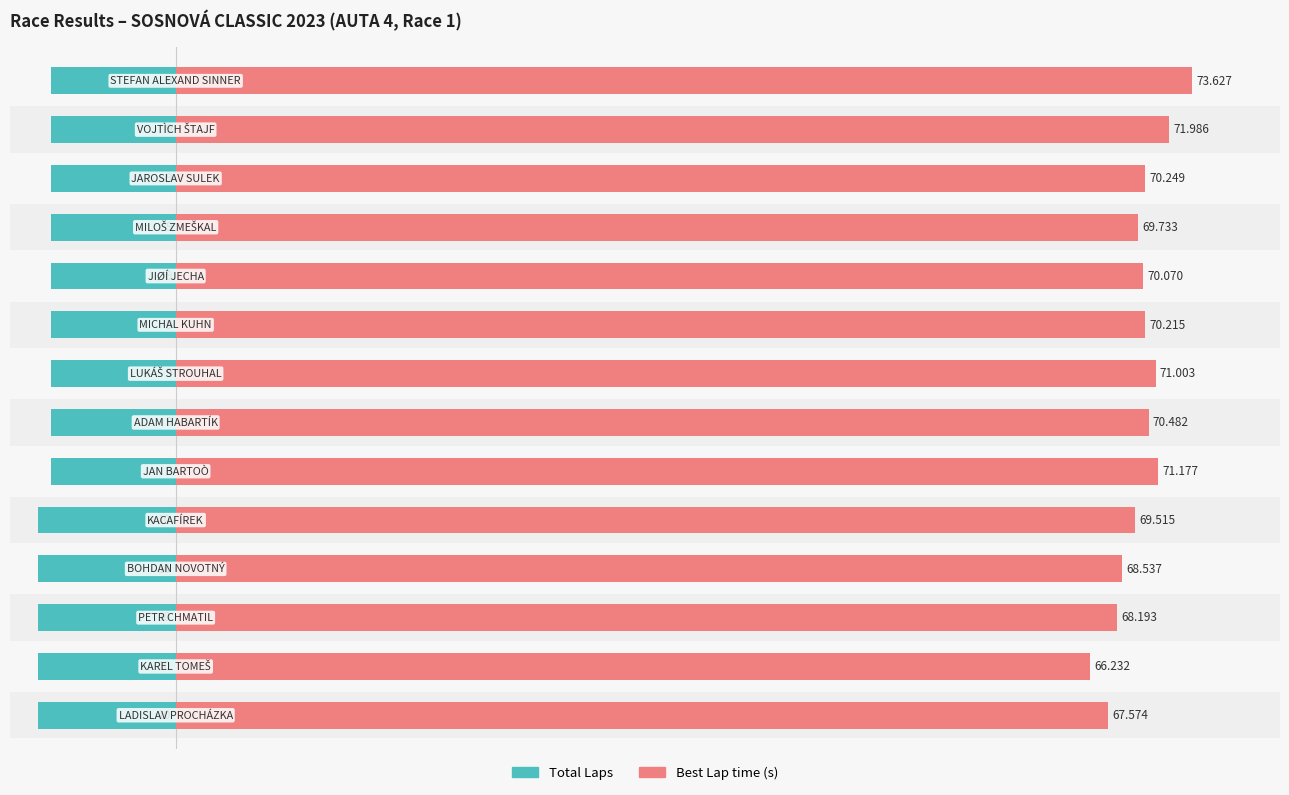

Which series has the largest range (max minus min)?

Best Lap time (s)